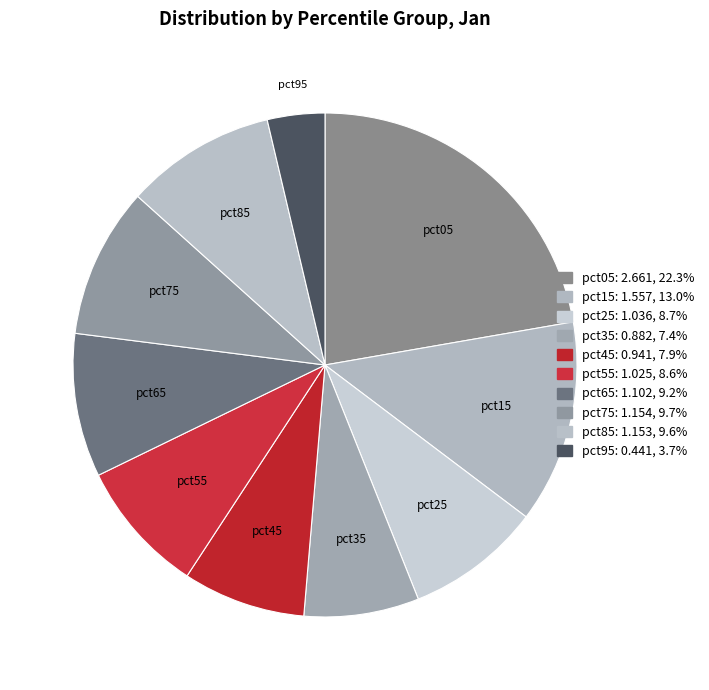

To the nearest percent, what percentage of the pie is pct05?

22%